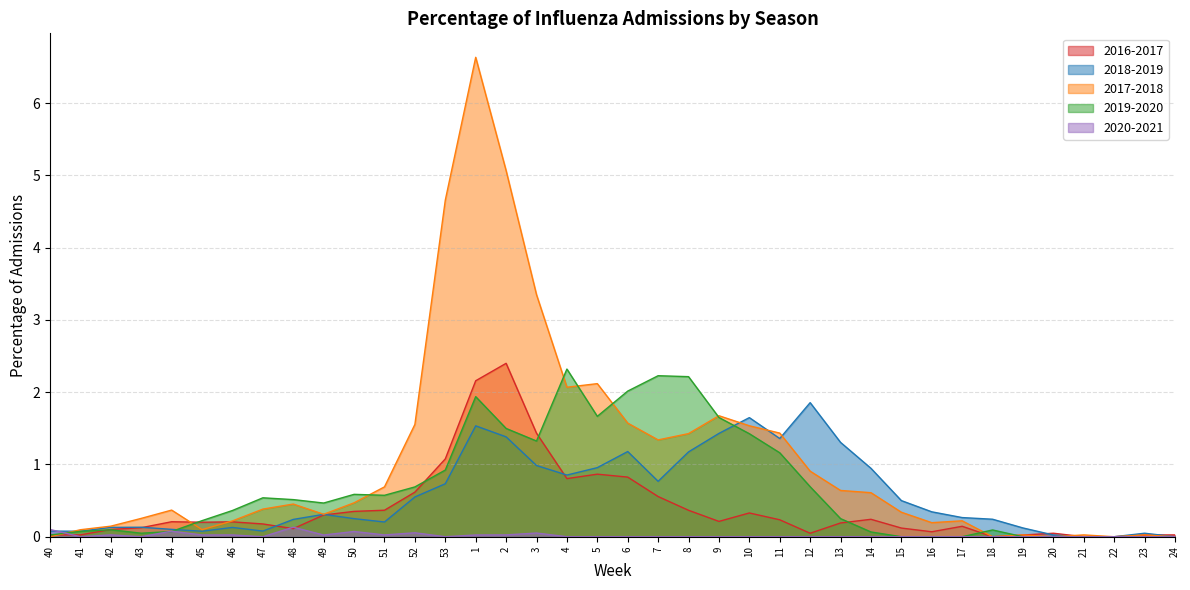

At which category is the sum across all series the highest?

1